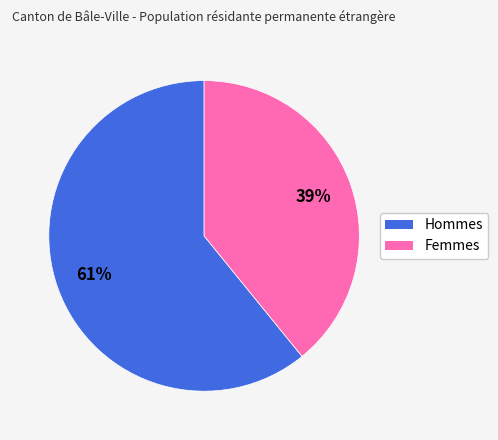

True or false: Hommes accounts for 61% of the total.

True